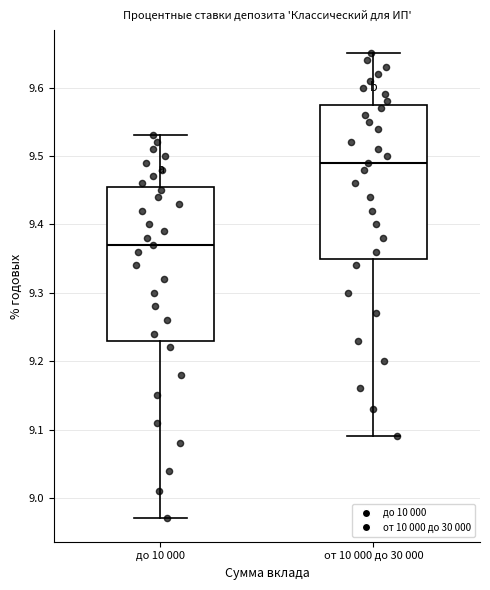

Which box has the lowest median line?

до 10 000